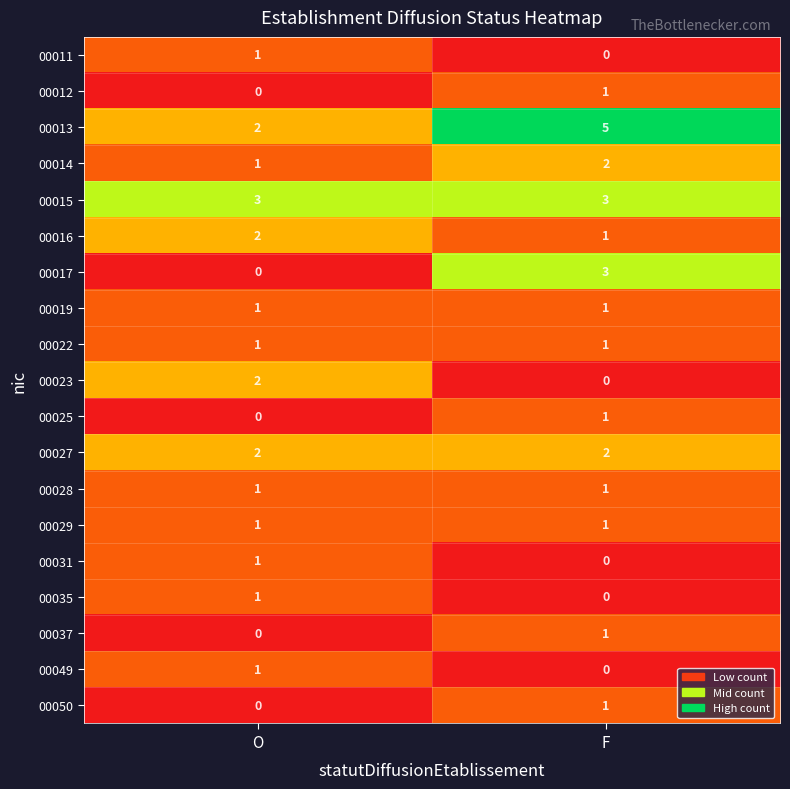

Count the number of categories in the chart.

2